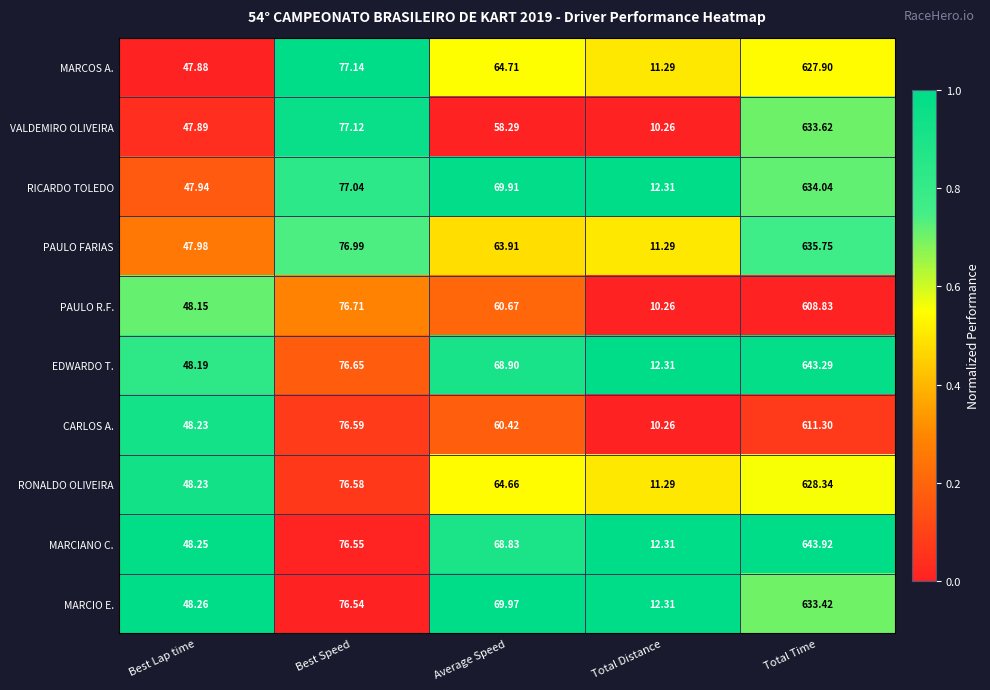

At which category is the sum across all series the highest?

Total Time